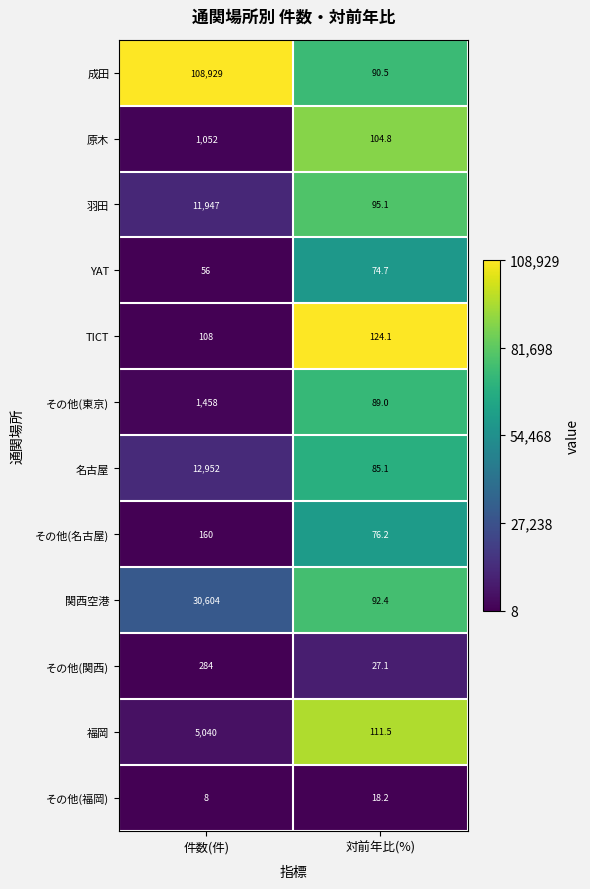

What is the sum of the 羽田 values at 件数(件) and 対前年比(%)?

12042.1